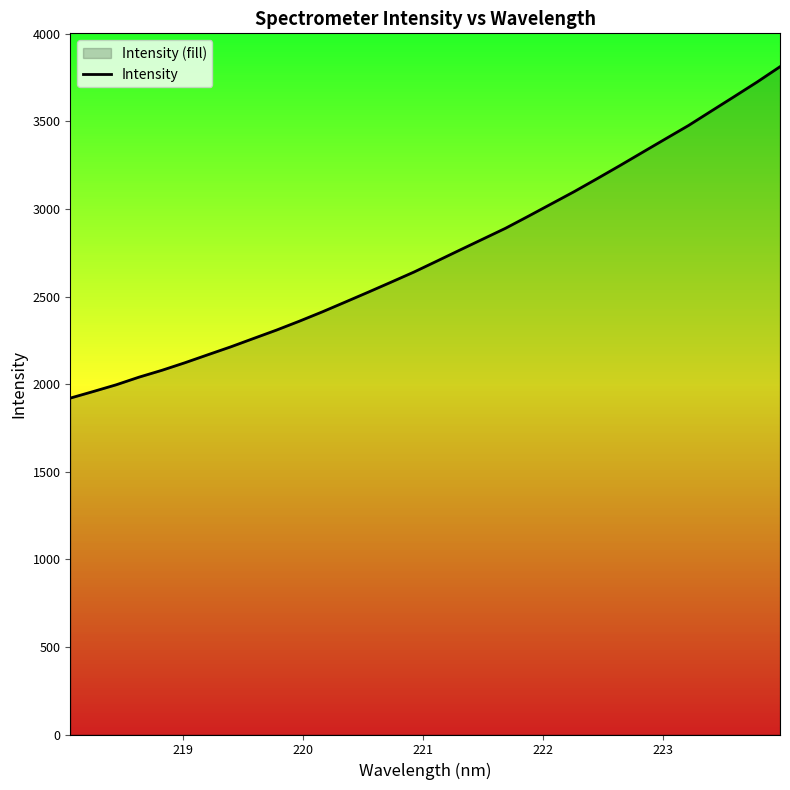

What is the smallest value displayed?

1920.3